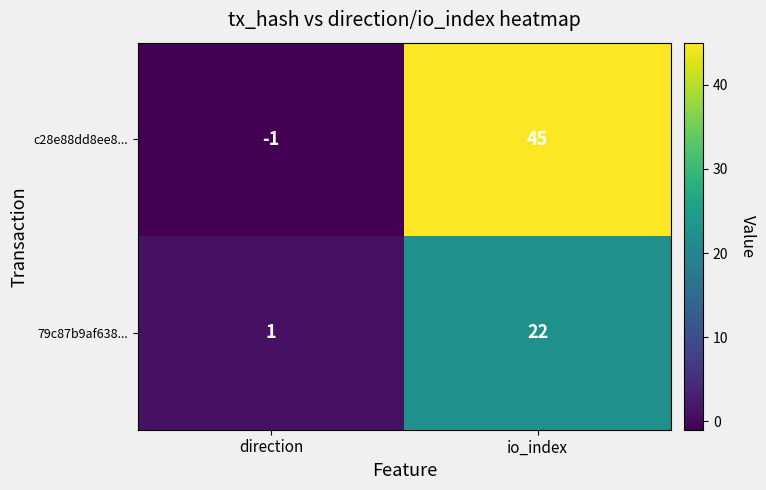

Which series has the widest spread of values?

c28e88dd8ee8...